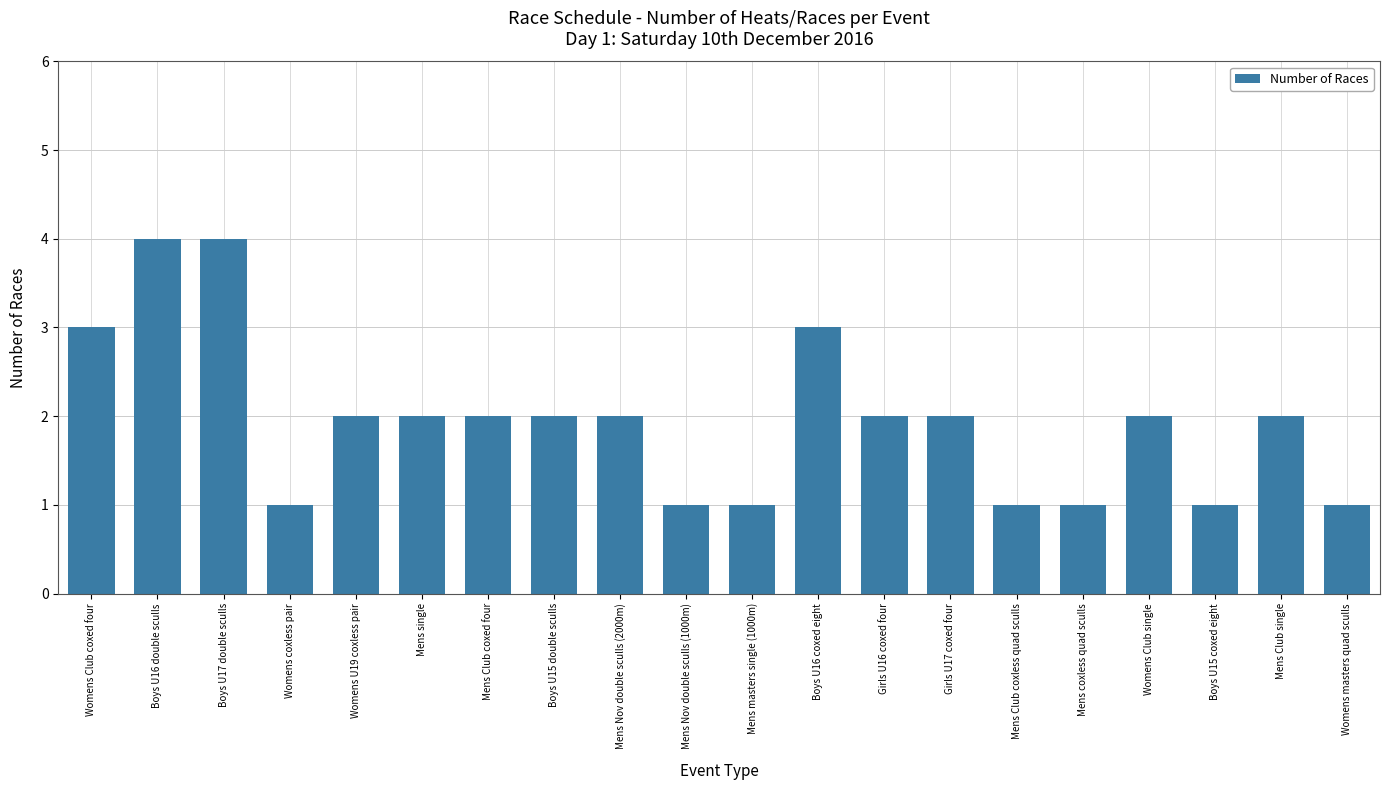

What is the sum of all values?

39